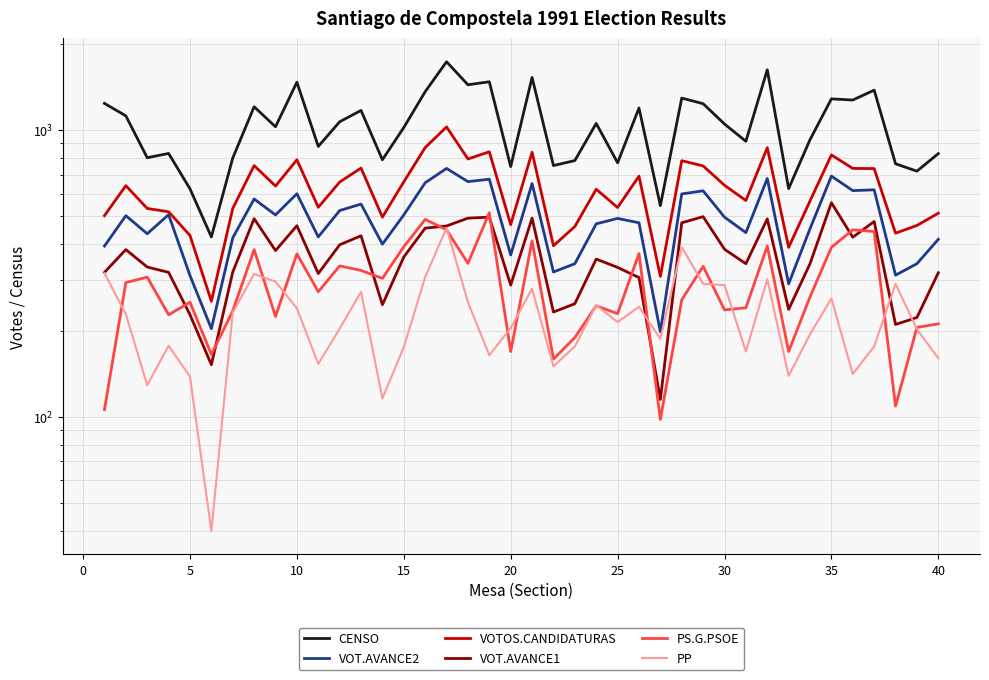

The value of PS.G.PSOE at 10 is 386. True or false?

False